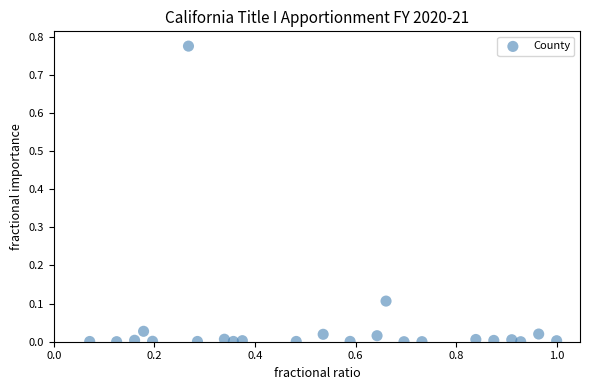

What is the range of X values (max minus min)?

0.9